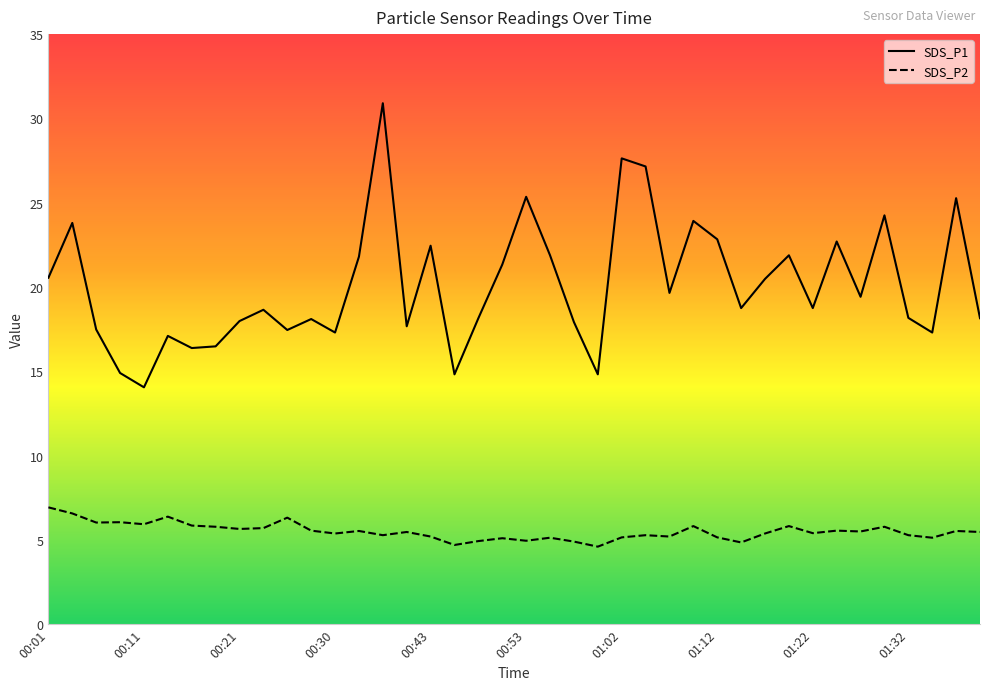

At which label does SDS_P2 reach its minimum?

01:00